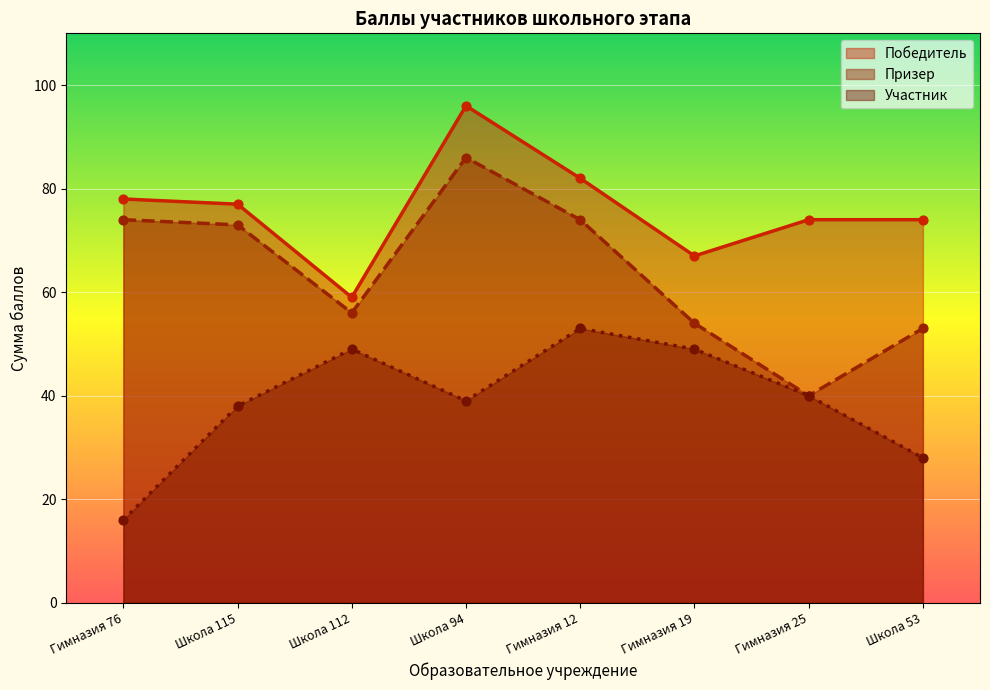

Is the value of Призер at Гимназия 12 greater than the value of Победитель at Гимназия 25?

No